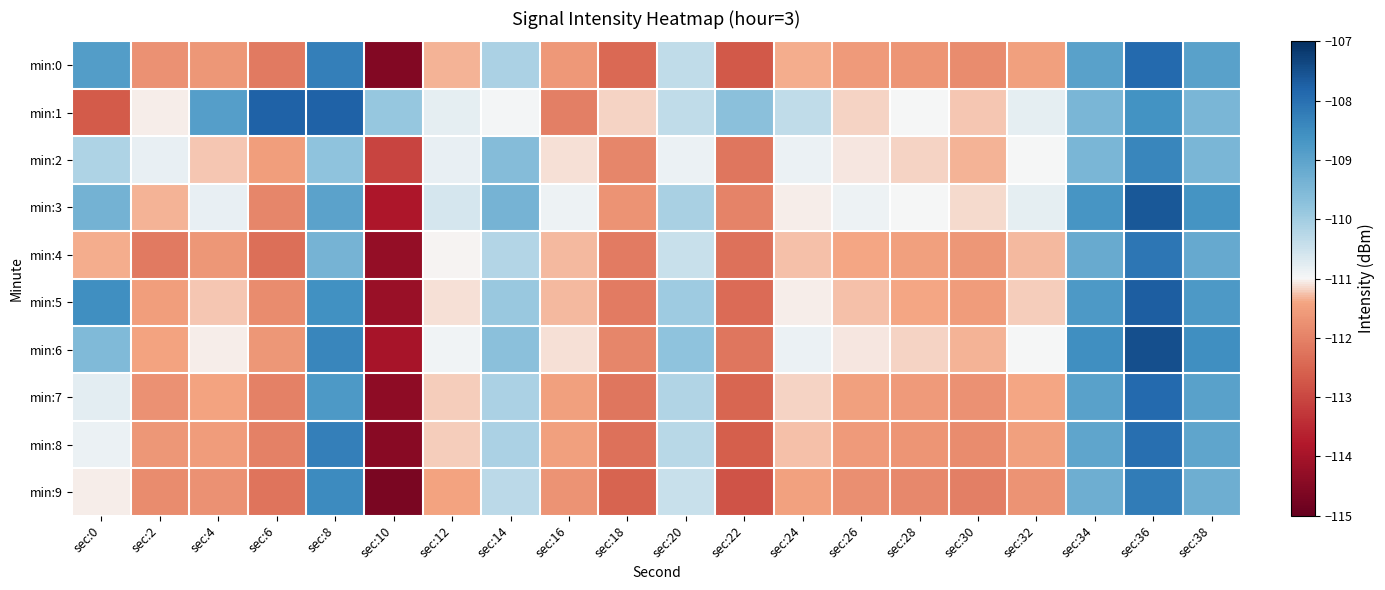

Reading left to right, list all the values displayed in this chart.

min:0: sec:0=-108.9	sec:2=-111.7	sec:4=-111.6	sec:6=-112.1	sec:8=-108.3	sec:10=-114.6	sec:12=-111.3	sec:14=-110.1	sec:16=-111.6	sec:18=-112.4	sec:20=-110.4	sec:22=-112.7	sec:24=-111.4	sec:26=-111.6	sec:28=-111.7	sec:30=-111.8	sec:32=-111.5	sec:34=-109.0	sec:36=-107.9	sec:38=-109.0
min:1: sec:0=-112.7	sec:2=-111.0	sec:4=-108.9	sec:6=-107.8	sec:8=-107.8	sec:10=-109.8	sec:12=-110.8	sec:14=-111.0	sec:16=-112.0	sec:18=-111.2	sec:20=-110.4	sec:22=-109.7	sec:24=-110.4	sec:26=-111.2	sec:28=-111.0	sec:30=-111.2	sec:32=-110.8	sec:34=-109.5	sec:36=-108.6	sec:38=-109.5
min:2: sec:0=-110.2	sec:2=-110.8	sec:4=-111.2	sec:6=-111.5	sec:8=-109.8	sec:10=-113.1	sec:12=-110.8	sec:14=-109.6	sec:16=-111.1	sec:18=-111.9	sec:20=-110.9	sec:22=-112.2	sec:24=-110.9	sec:26=-111.1	sec:28=-111.2	sec:30=-111.3	sec:32=-111.0	sec:34=-109.5	sec:36=-108.4	sec:38=-109.5
min:3: sec:0=-109.4	sec:2=-111.3	sec:4=-110.8	sec:6=-111.9	sec:8=-109.0	sec:10=-113.9	sec:12=-110.6	sec:14=-109.4	sec:16=-110.9	sec:18=-111.7	sec:20=-110.1	sec:22=-112.0	sec:24=-111.1	sec:26=-110.9	sec:28=-111.0	sec:30=-111.1	sec:32=-110.8	sec:34=-108.7	sec:36=-107.6	sec:38=-108.7
min:4: sec:0=-111.4	sec:2=-112.1	sec:4=-111.6	sec:6=-112.3	sec:8=-109.4	sec:10=-114.3	sec:12=-111.0	sec:14=-110.2	sec:16=-111.3	sec:18=-112.1	sec:20=-110.5	sec:22=-112.3	sec:24=-111.3	sec:26=-111.4	sec:28=-111.5	sec:30=-111.6	sec:32=-111.3	sec:34=-109.2	sec:36=-108.1	sec:38=-109.2
min:5: sec:0=-108.6	sec:2=-111.5	sec:4=-111.2	sec:6=-111.8	sec:8=-108.6	sec:10=-114.2	sec:12=-111.1	sec:14=-109.9	sec:16=-111.3	sec:18=-112.1	sec:20=-110.0	sec:22=-112.4	sec:24=-111.1	sec:26=-111.3	sec:28=-111.4	sec:30=-111.5	sec:32=-111.2	sec:34=-108.8	sec:36=-107.7	sec:38=-108.8
min:6: sec:0=-109.6	sec:2=-111.4	sec:4=-111.0	sec:6=-111.6	sec:8=-108.4	sec:10=-114.0	sec:12=-110.9	sec:14=-109.7	sec:16=-111.1	sec:18=-111.9	sec:20=-109.8	sec:22=-112.2	sec:24=-110.9	sec:26=-111.1	sec:28=-111.2	sec:30=-111.3	sec:32=-111.0	sec:34=-108.6	sec:36=-107.5	sec:38=-108.6
min:7: sec:0=-110.8	sec:2=-111.7	sec:4=-111.4	sec:6=-112.0	sec:8=-108.8	sec:10=-114.4	sec:12=-111.2	sec:14=-110.1	sec:16=-111.5	sec:18=-112.2	sec:20=-110.2	sec:22=-112.5	sec:24=-111.2	sec:26=-111.5	sec:28=-111.6	sec:30=-111.7	sec:32=-111.4	sec:34=-109.0	sec:36=-107.9	sec:38=-109.0
min:8: sec:0=-110.9	sec:2=-111.6	sec:4=-111.5	sec:6=-112.0	sec:8=-108.3	sec:10=-114.5	sec:12=-111.2	sec:14=-110.1	sec:16=-111.5	sec:18=-112.3	sec:20=-110.3	sec:22=-112.6	sec:24=-111.3	sec:26=-111.6	sec:28=-111.7	sec:30=-111.8	sec:32=-111.5	sec:34=-109.1	sec:36=-108.0	sec:38=-109.1
min:9: sec:0=-111.1	sec:2=-111.8	sec:4=-111.7	sec:6=-112.2	sec:8=-108.5	sec:10=-114.7	sec:12=-111.4	sec:14=-110.3	sec:16=-111.7	sec:18=-112.5	sec:20=-110.5	sec:22=-112.8	sec:24=-111.5	sec:26=-111.8	sec:28=-111.9	sec:30=-112.0	sec:32=-111.7	sec:34=-109.3	sec:36=-108.2	sec:38=-109.3